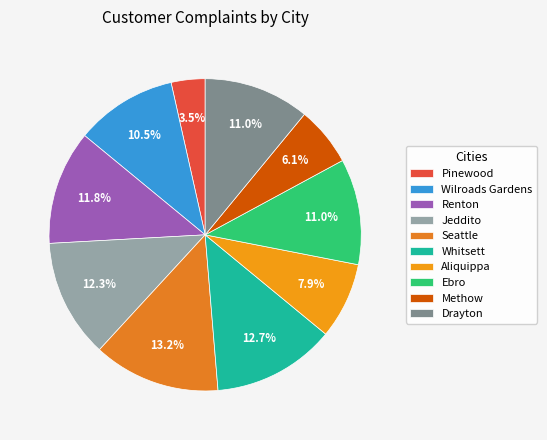

Count the number of slices in the pie.

10